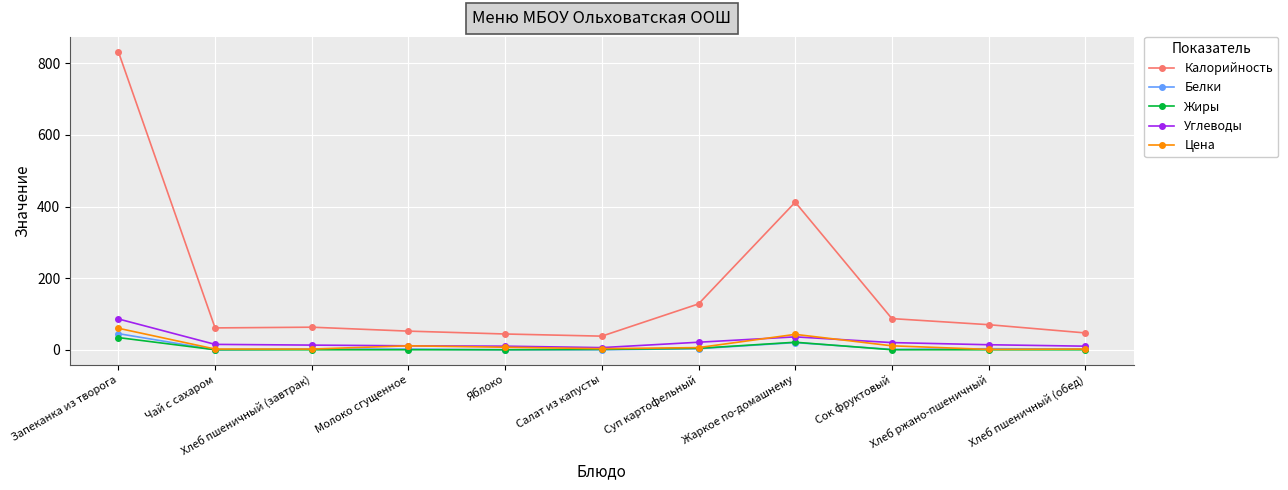

Where is Белки nearest to the value 22?

Жаркое по-домашнему